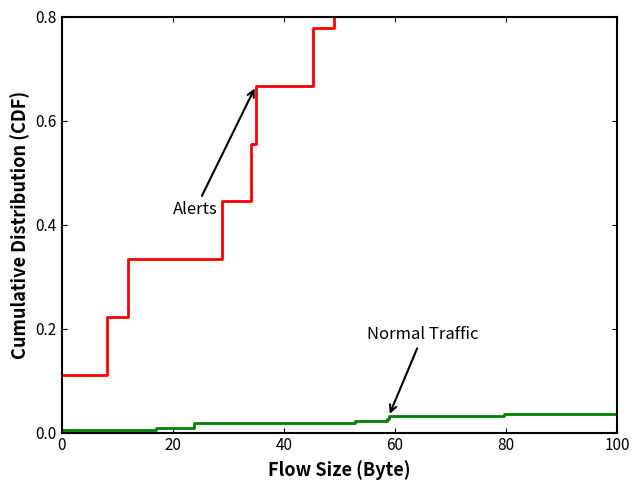

Read the id value at 0.

0.1